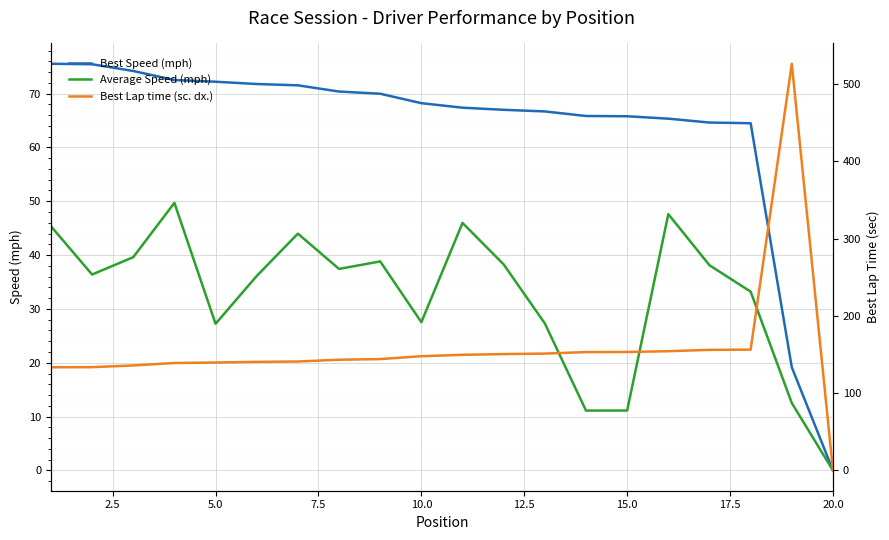

Which category has the lowest value in the Best Speed (mph) series?

20.0